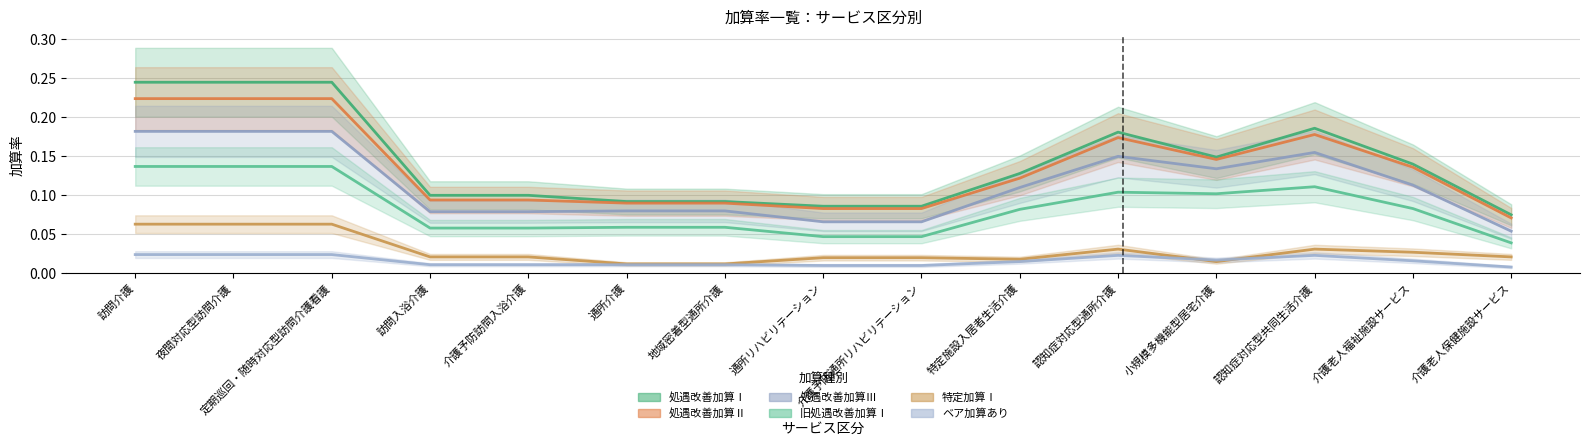

Is the value of 処遇改善加算Ⅰ at 特定施設入居者生活介護 greater than the value of 処遇改善加算Ⅲ at 介護老人保健施設サービス?

Yes